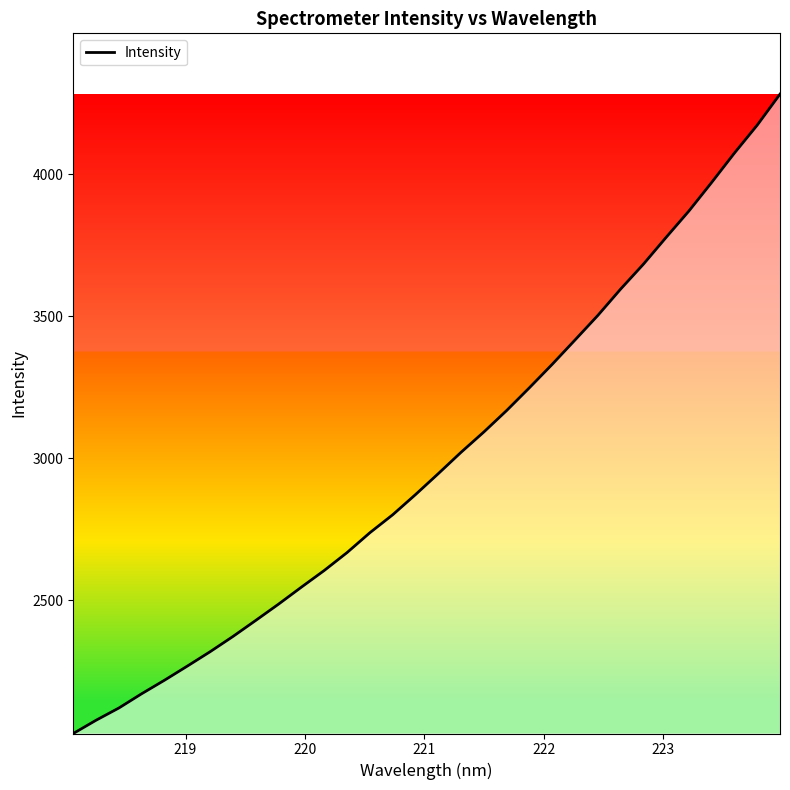

What is the minimum value shown in the chart?

2030.8